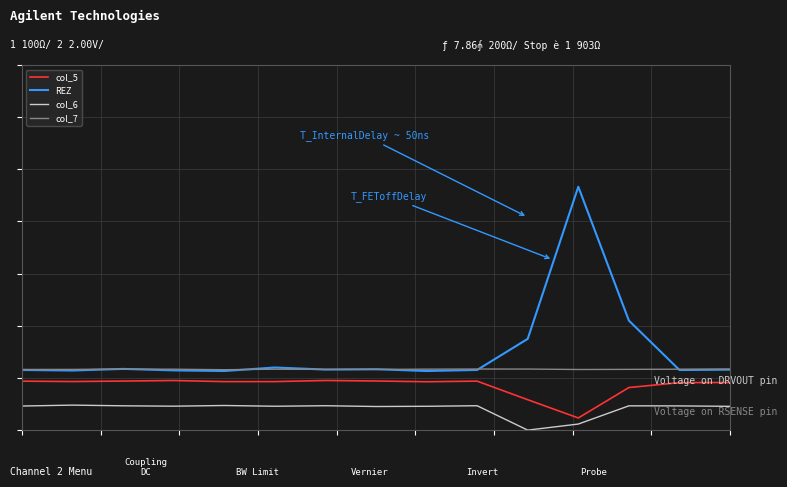

Which category has the lowest value across all series?

10